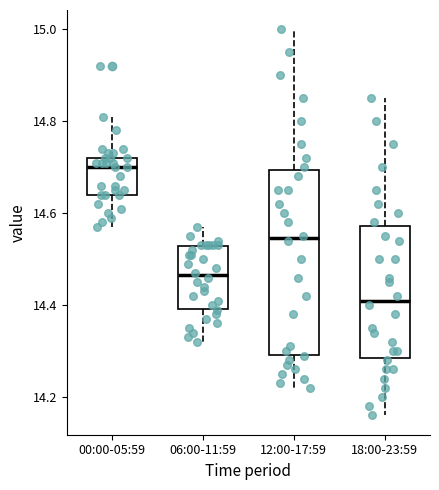

Which box is the tallest, from its lower edge to its upper edge?

12:00-17:59